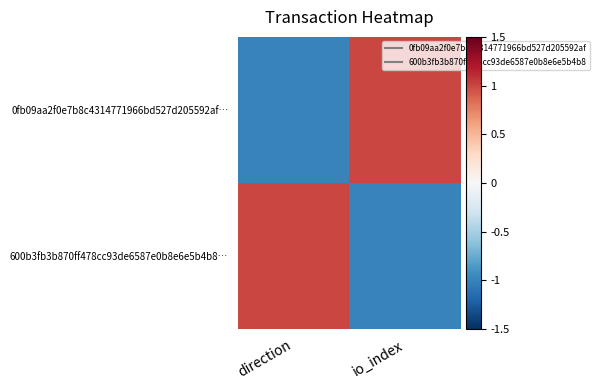

Reading left to right, list all the values displayed in this chart.

0fb09aa2f0e7b8c4314771966bd527d205592af…: direction=-1	io_index=1
600b3fb3b870ff478cc93de6587e0b8e6e5b4b8…: direction=1	io_index=-1